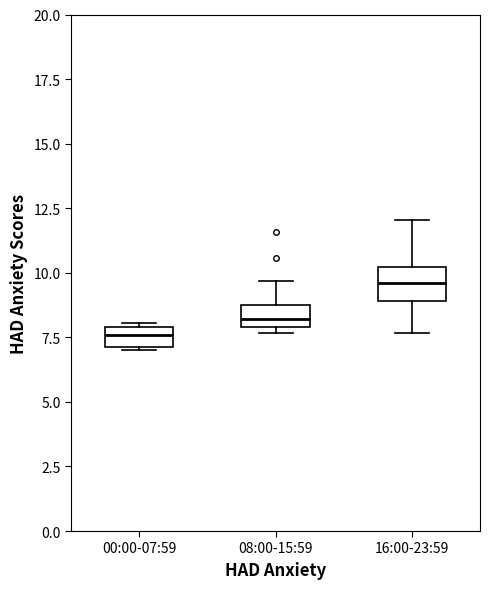

Reading left to right, transcribe this box plot: for each box, give where its median line is, the range the box spans, and where its two whiskers end, as read against the y-axis. The values are not printed on the chart, so give them approximately, as read against the axis.

00:00-07:59: median 7.5, box 7.0 to 8.0, whiskers 7.0 to 8.0 (just above the box's upper edge)
08:00-15:59: median 8.0 (inside the box), box 8.0 to 9.0, whiskers 7.5 to 9.5
16:00-23:59: median 9.5, box 9.0 to 10.0, whiskers 7.5 to 12.0